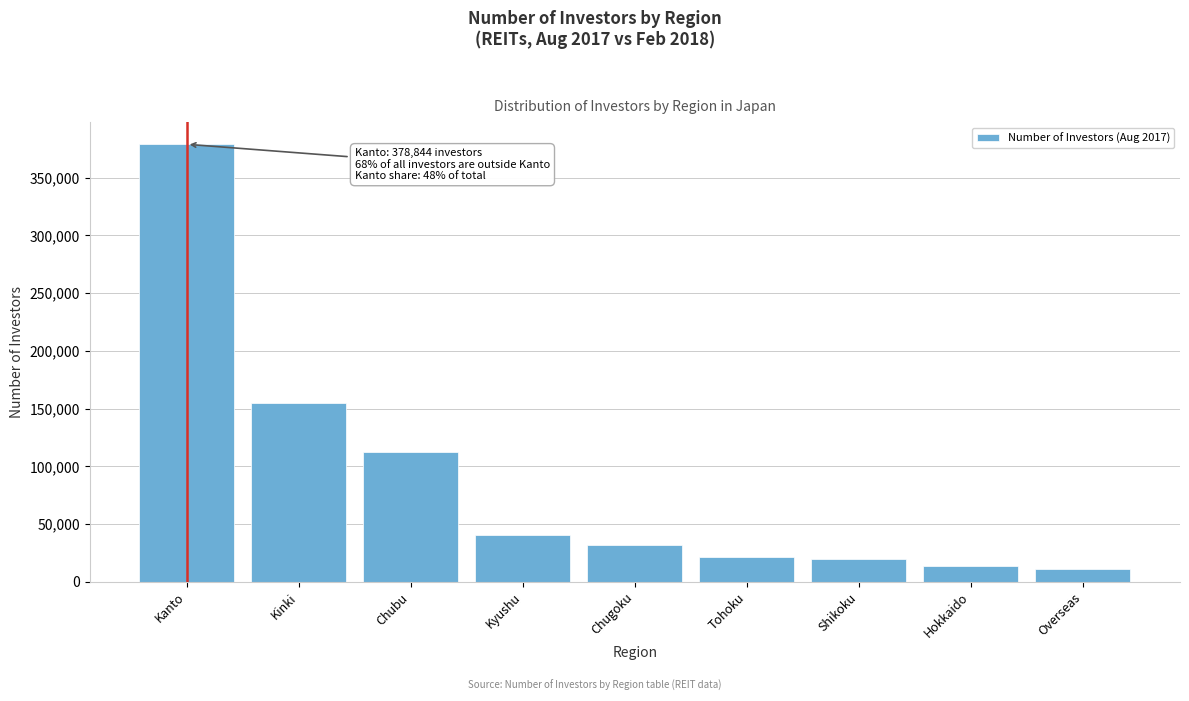

Reading left to right, what are all the values shown in this chart?

378844	155077	112526	40429	31814	21671	20073	13397	10832